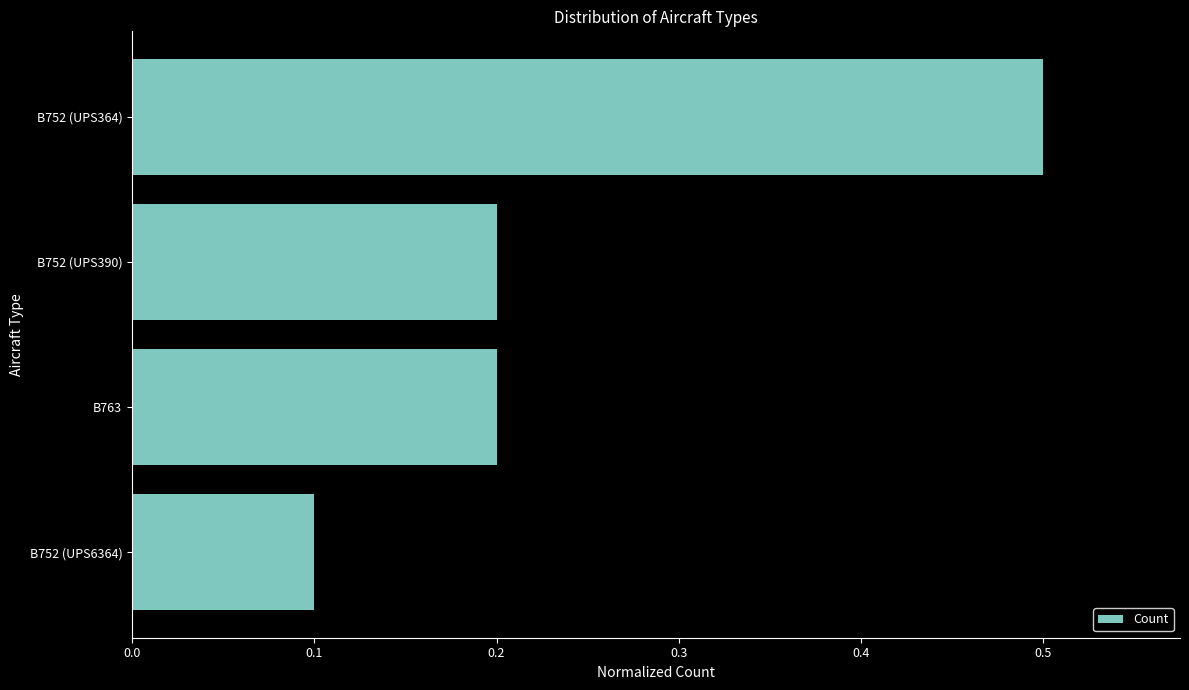

Which has a higher value, B752 (UPS6364) or B752 (UPS364)?

B752 (UPS364)